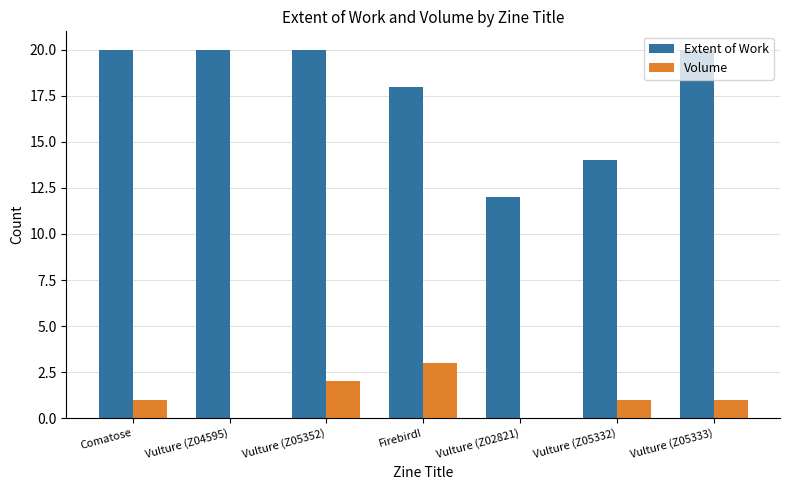

The Extent of Work series shows 12 at Vulture (Z02821). True or false?

True